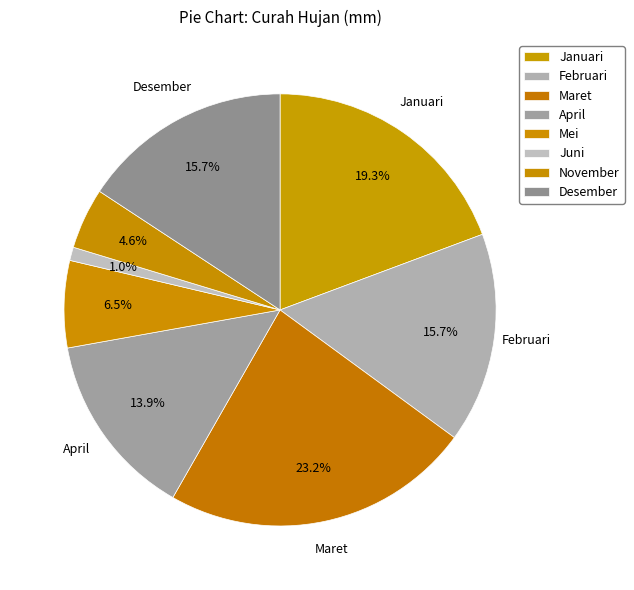

To the nearest percent, what portion does Maret represent?

23%